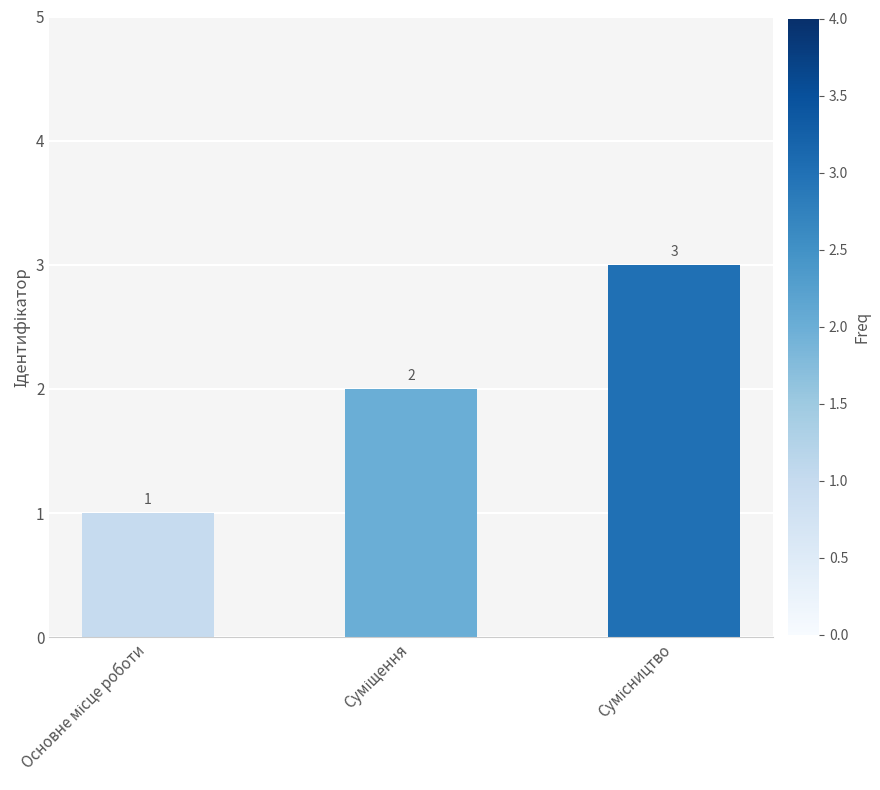

What is the sum of all values?

6